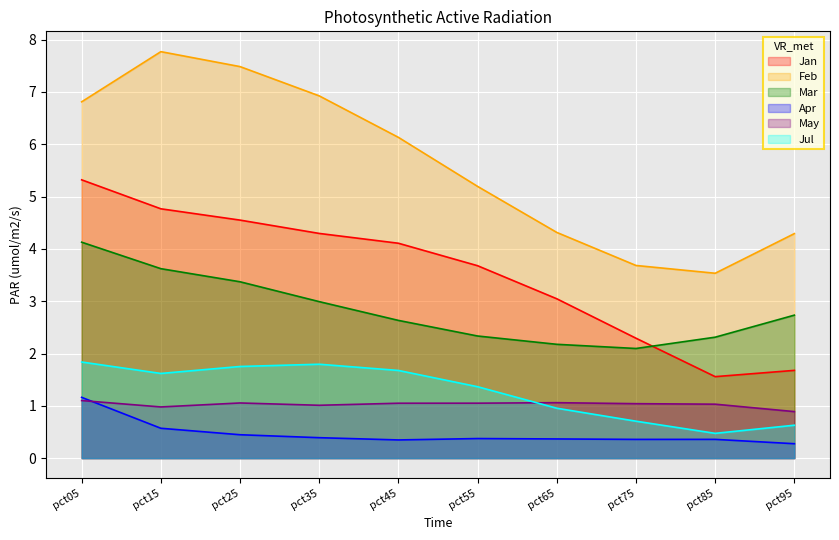

Is it true that Jul equals 1.5 at pct65?

False